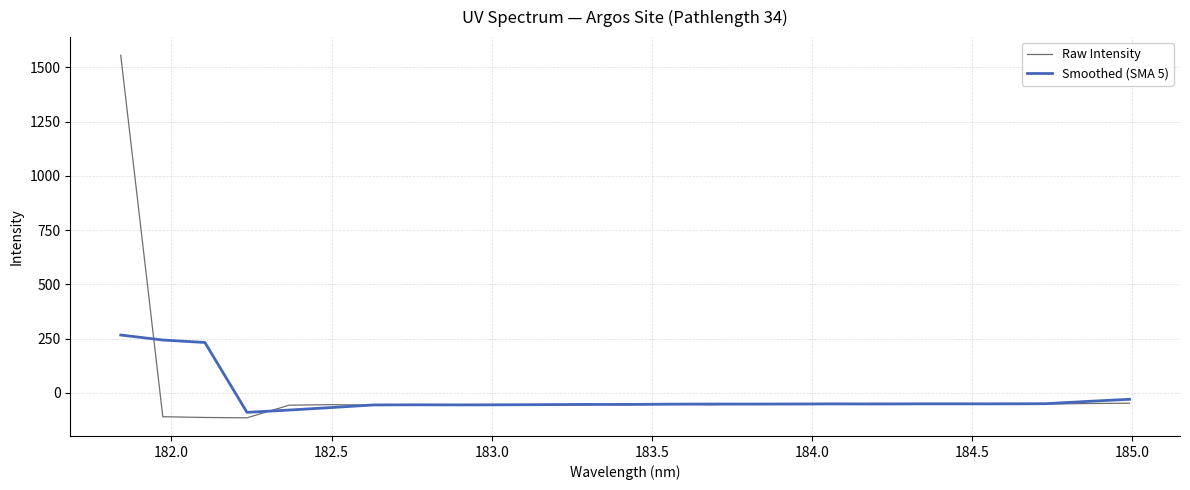

How many lines are shown in the chart?

2